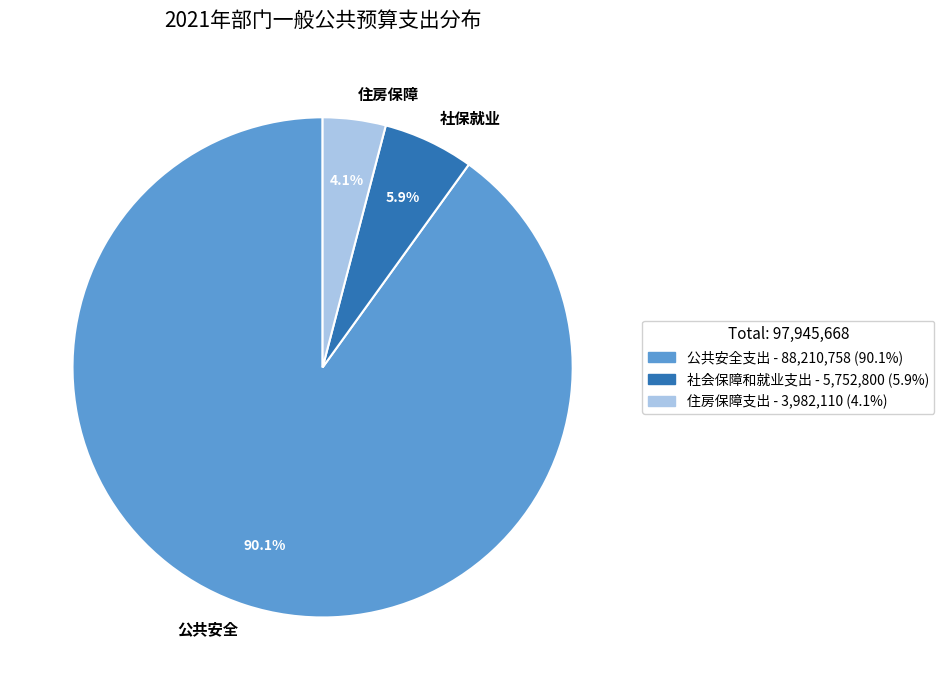

Which has a higher value, 社保就业 or 公共安全?

公共安全